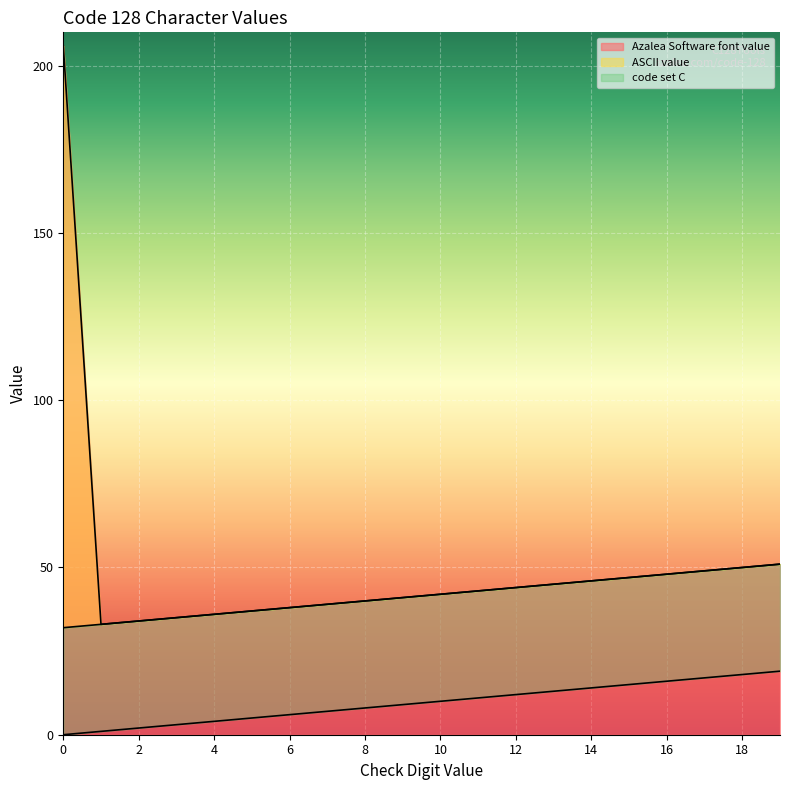

What is the sum of the ASCII value values at 13 and 4?

81